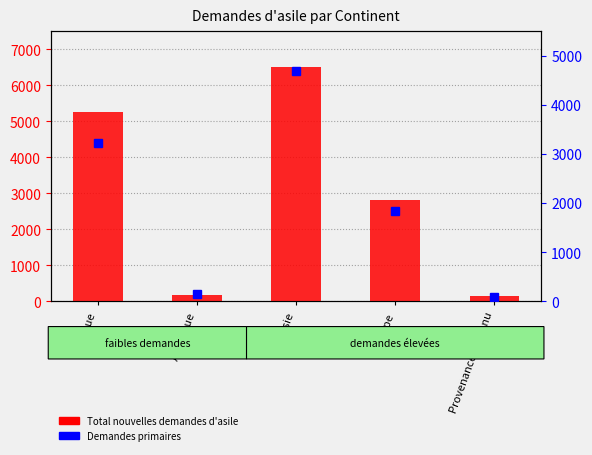

Where does the Demandes primaires series first go above 1847?

Afrique